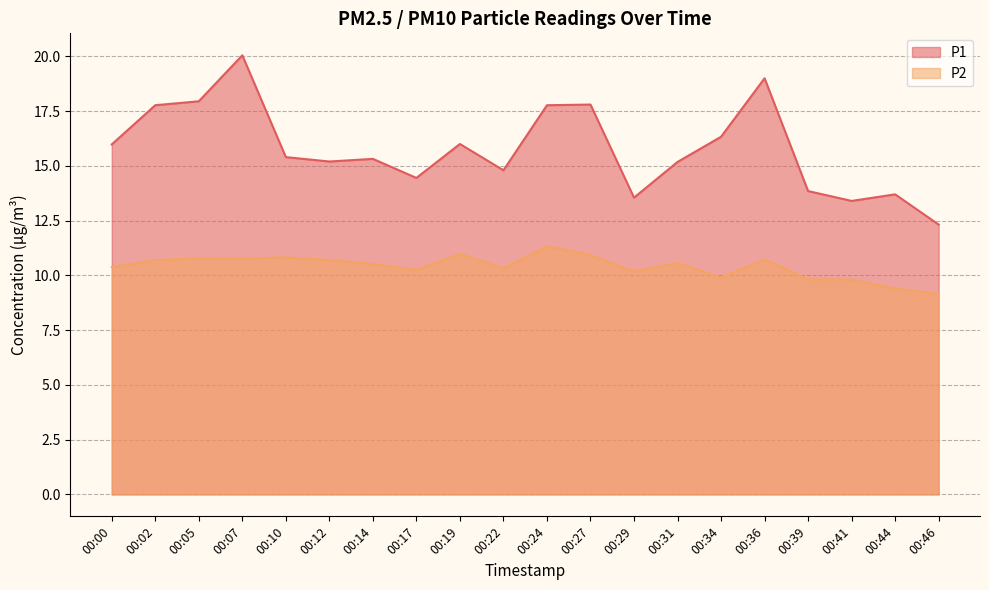

How many interior local peaks does the P2 series have?

5